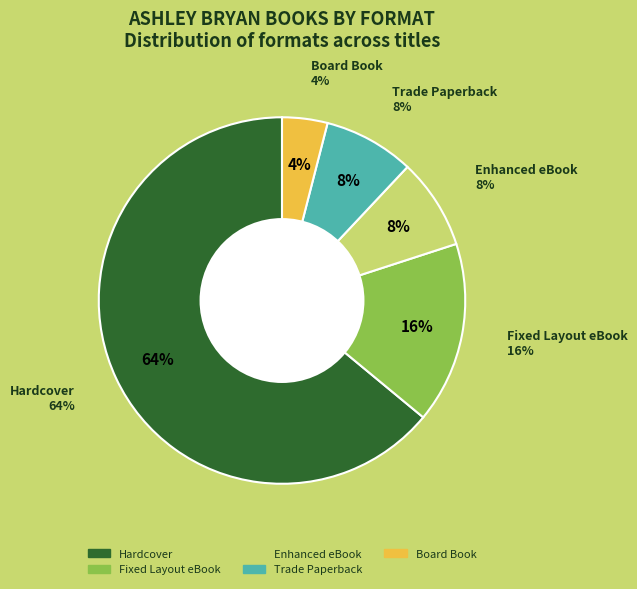

The Fixed Layout eBook slice represents 8% of the pie. True or false?

False